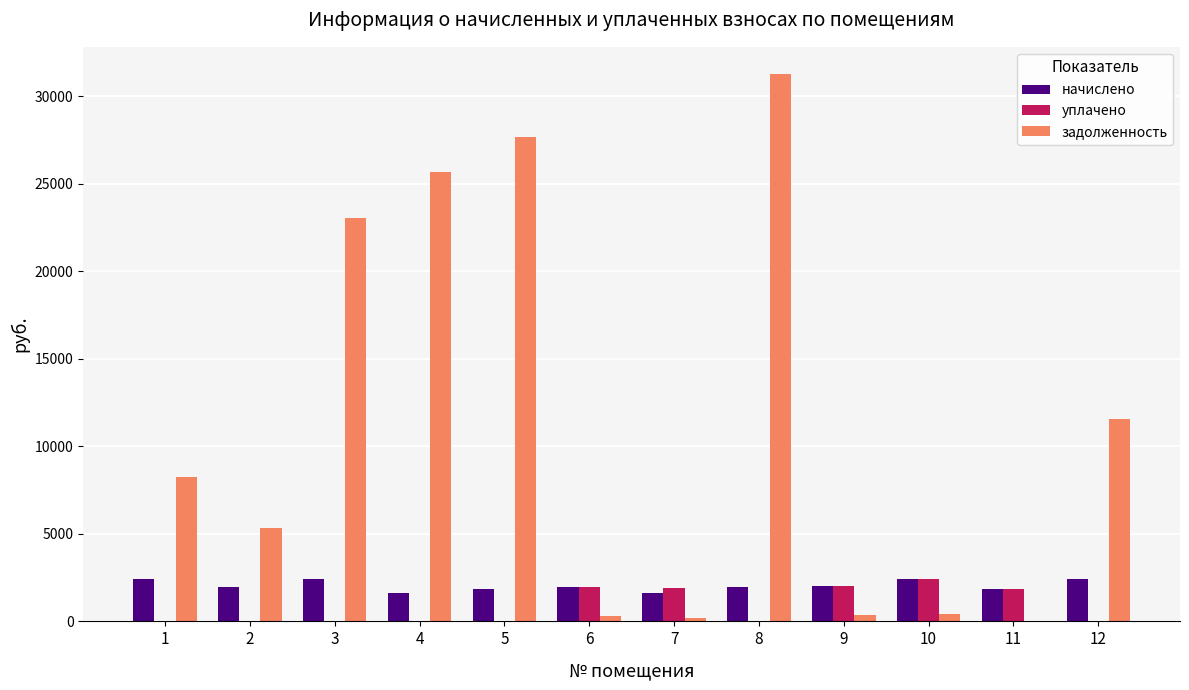

The value of задолженность at 5 is 27651.6. True or false?

True